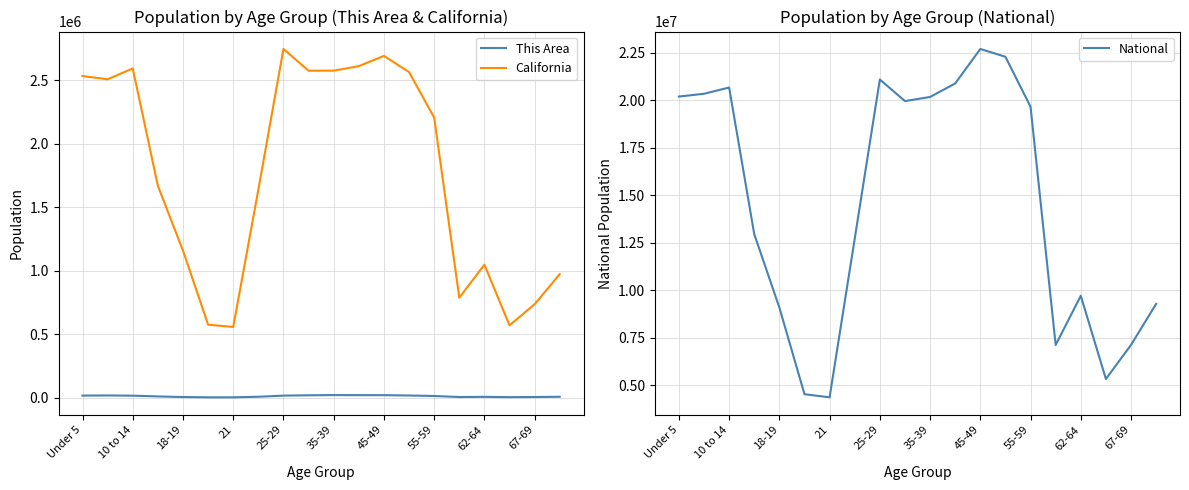

True or false: California has a value of 1758511 at 25-29.

False